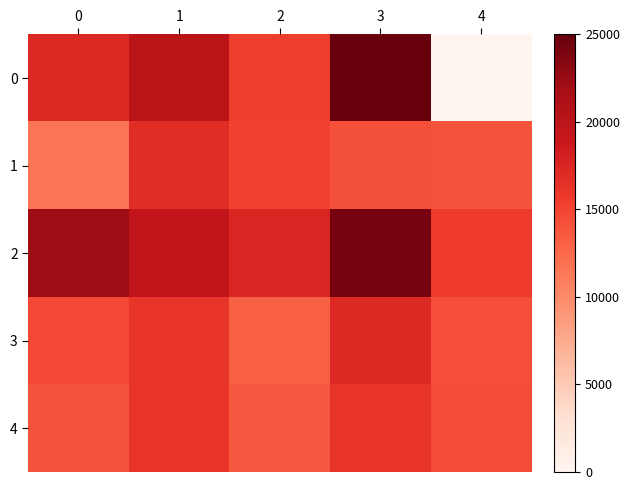

What is the spread (max minus min) of values at 3?

10838.6